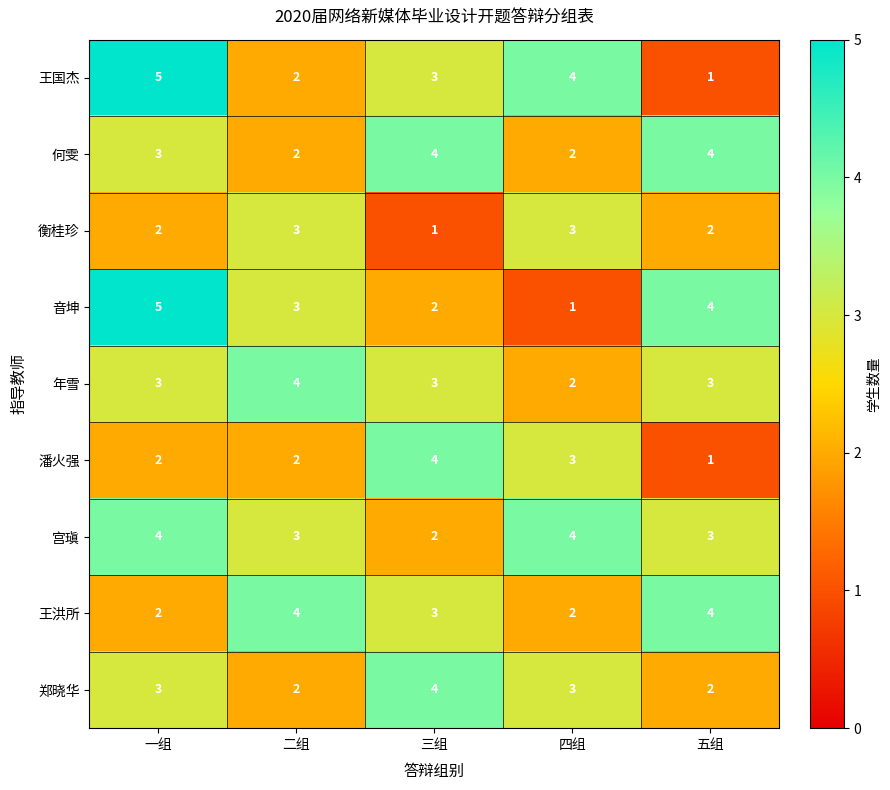

What value does the 王国杰 series have at 四组?

4